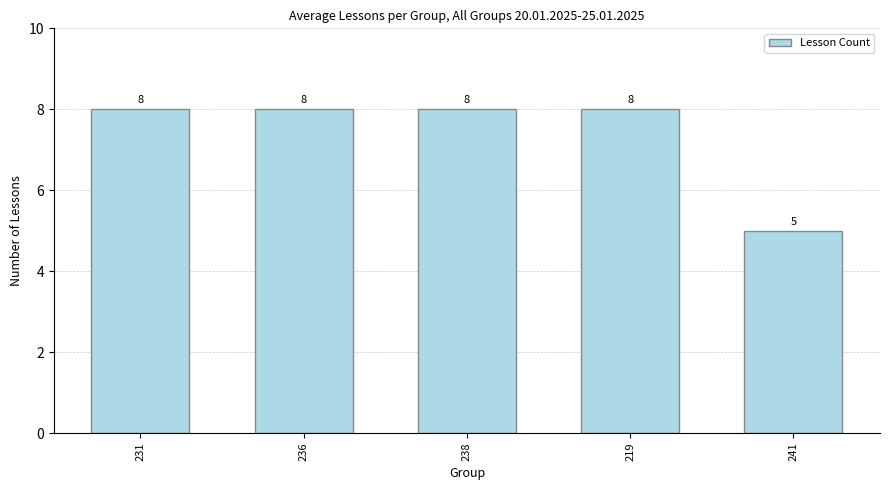

Is it true that the value at 241 is 5?

True